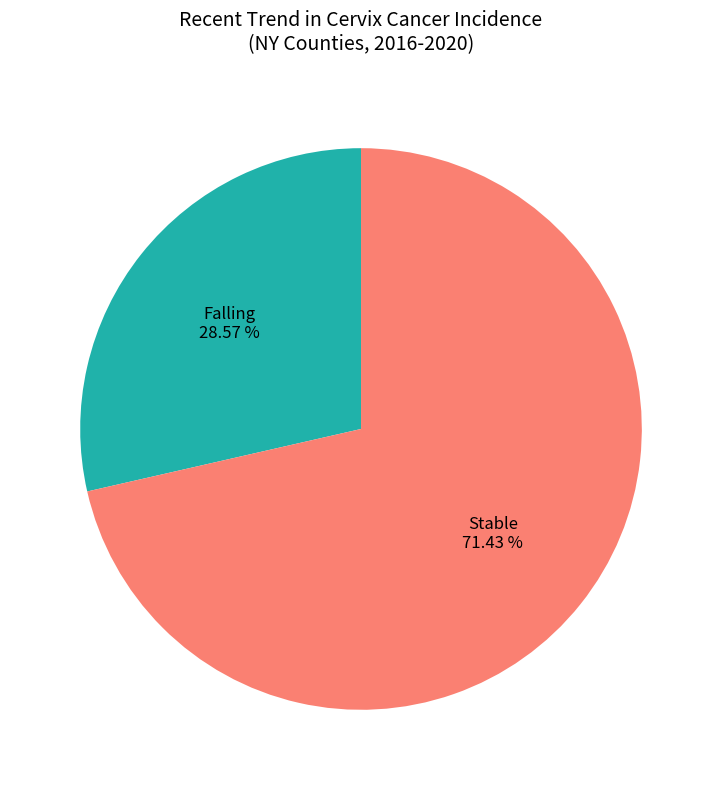

Is there any slice that represents more than half of the pie?

Yes